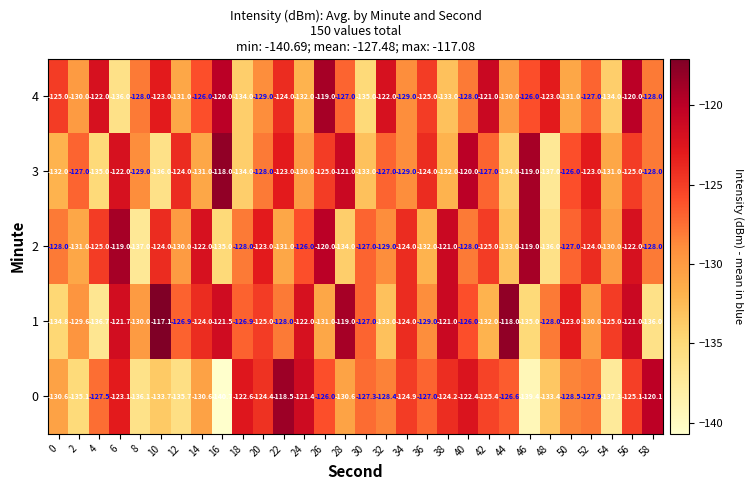

Rank the series at 22 from highest to lowest value.

0, 3, 4, 1, 2